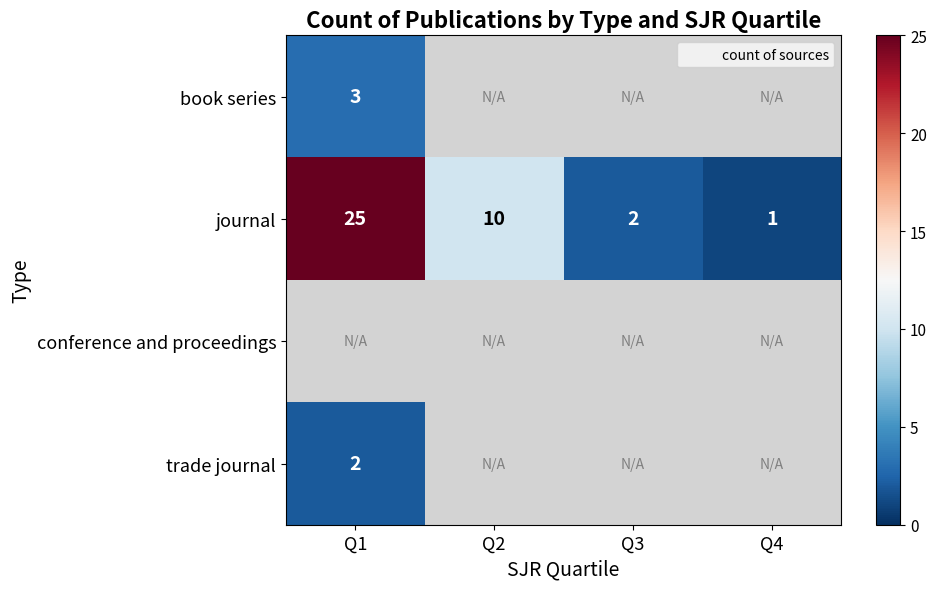

At how many categories does at least one series exceed 3?

2